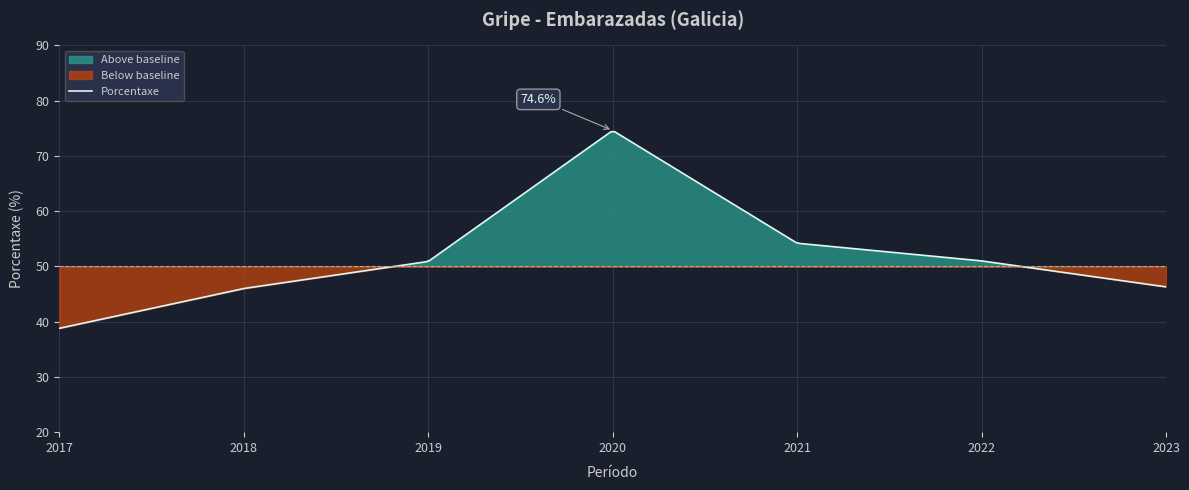

List the labels in order of value, smallest first.

2017, 2018, 2023, 2019, 2022, 2021, 2020